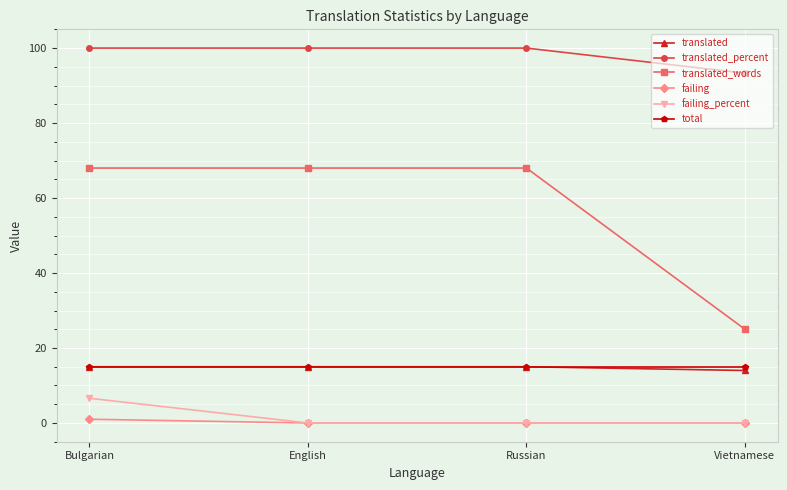

Is the value of translated_words at Vietnamese greater than the value of translated_percent at Russian?

No